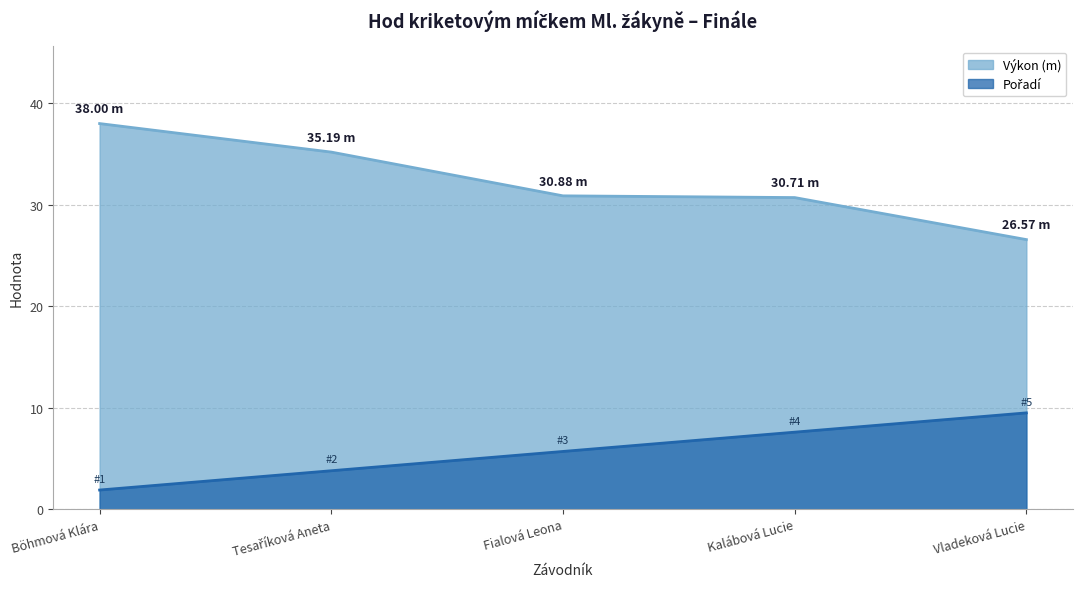

The value of Pořadí at Tesaříková Aneta is 1.3. True or false?

False